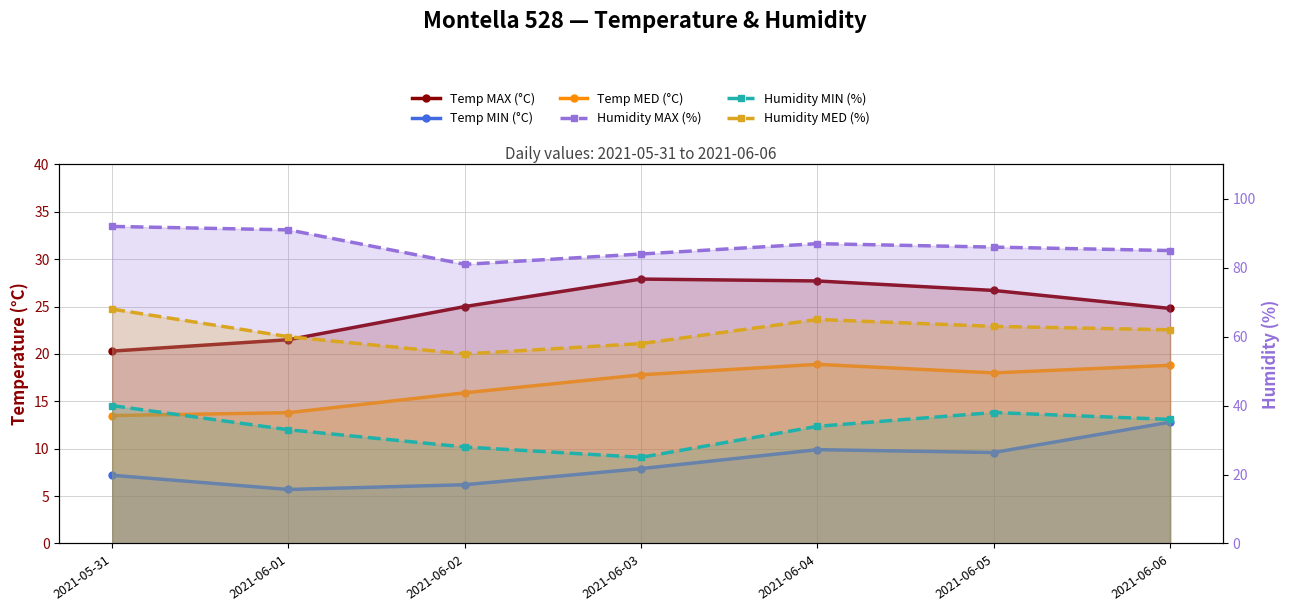

Reading left to right, list all the values displayed in this chart.

Temp MAX (°C): 20.3	21.5	25.0	27.9	27.7	26.7	24.8
Temp MIN (°C): 7.2	5.7	6.2	7.9	9.9	9.6	12.8
Temp MED (°C): 13.5	13.8	15.9	17.8	18.9	18.0	18.8
Humidity MAX (%): 92.0	91.0	81.0	84.0	87.0	86.0	85.0
Humidity MIN (%): 40.0	33.0	28.0	25.0	34.0	38.0	36.0
Humidity MED (%): 68.0	60.0	55.0	58.0	65.0	63.0	62.0